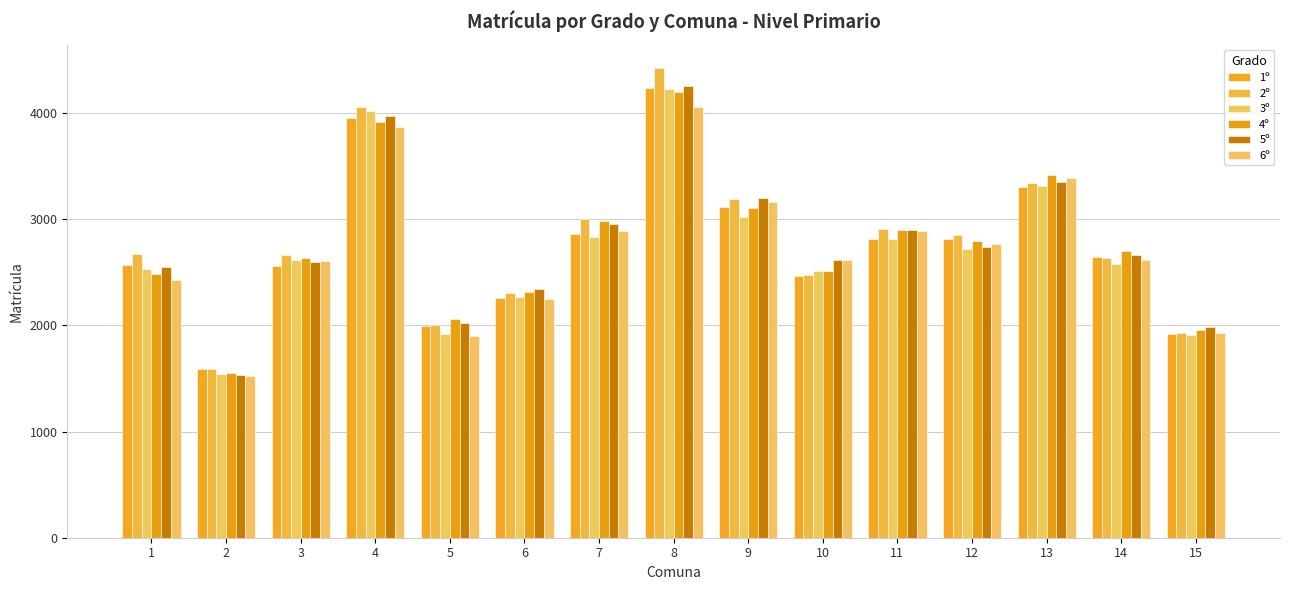

What is the difference between the maximum and minimum values in the 2º series?

2831